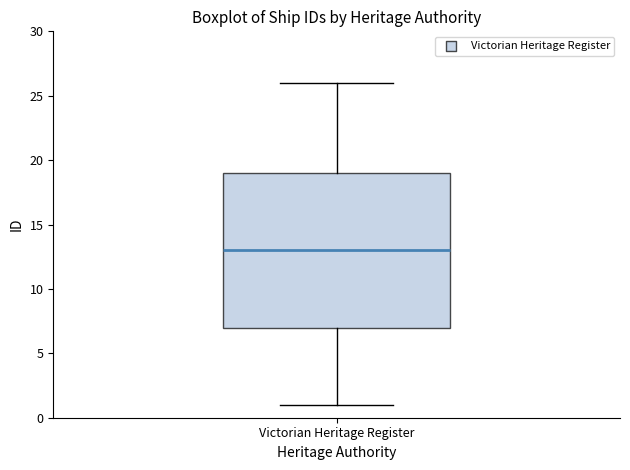

Where does the lower whisker of the box for Victorian Heritage Register end on the y-axis? The values are not printed on the chart, so give them approximately, as read against the axis.

1